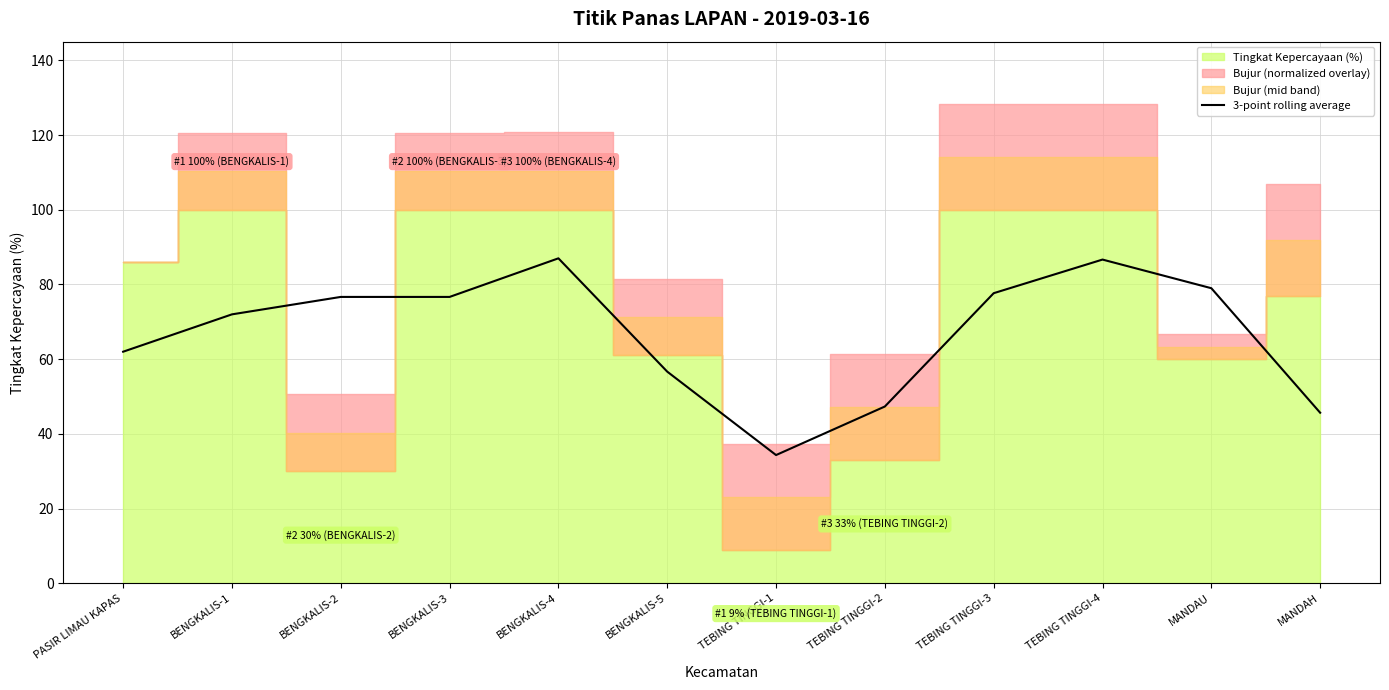

The 3-point rolling average series shows 87.6 at PASIR LIMAU KAPAS. True or false?

False